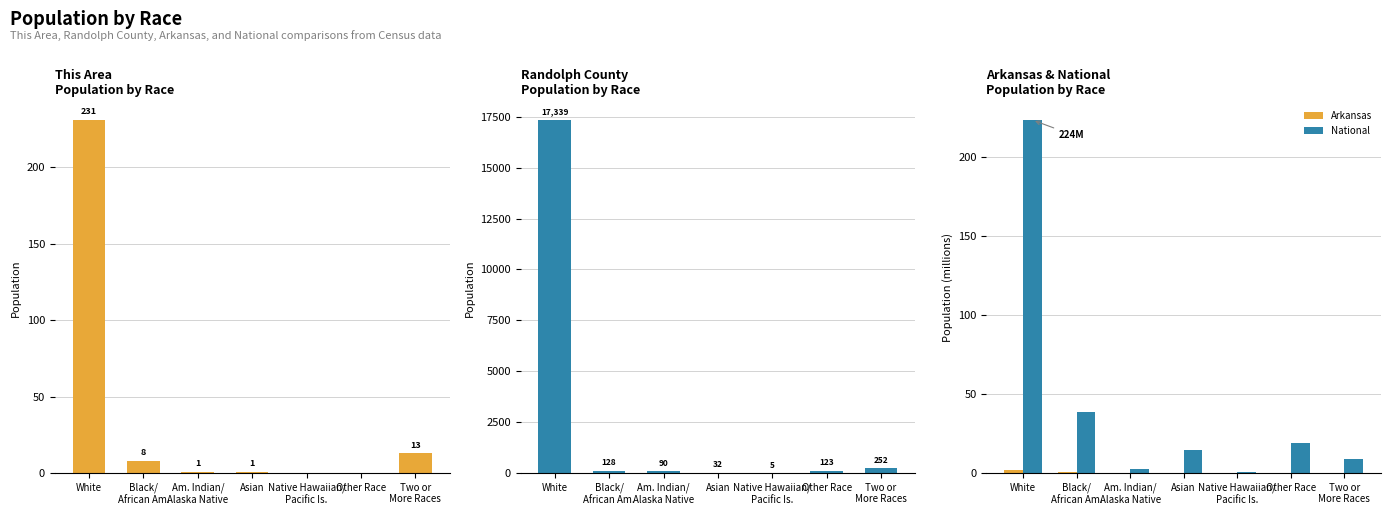

The value of Arkansas at Black/
African Am. is 0.4. True or false?

True